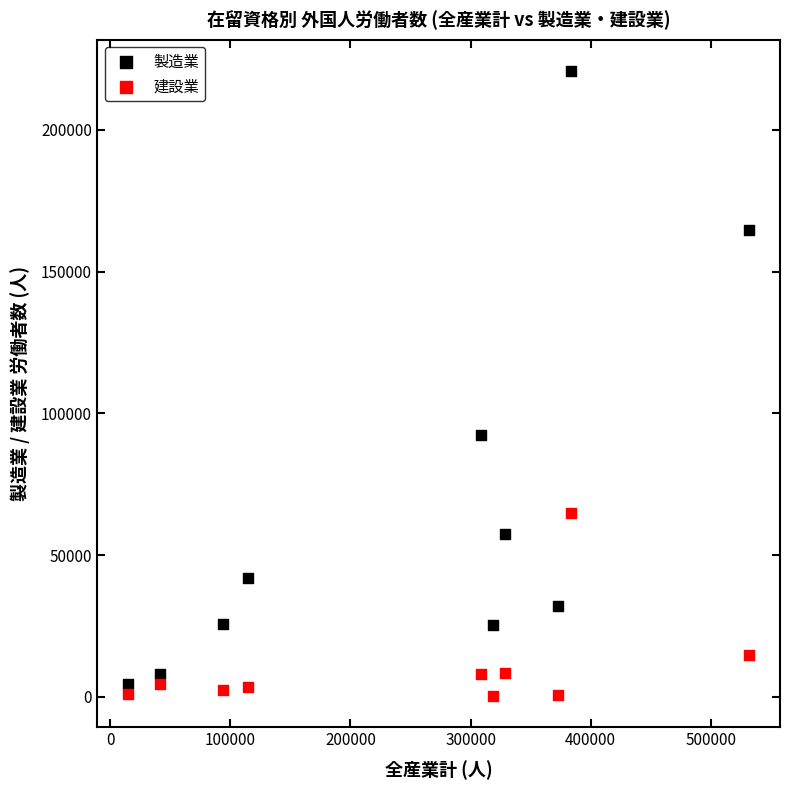

Across all data points, what is the range of X values (max minus min)?

517039